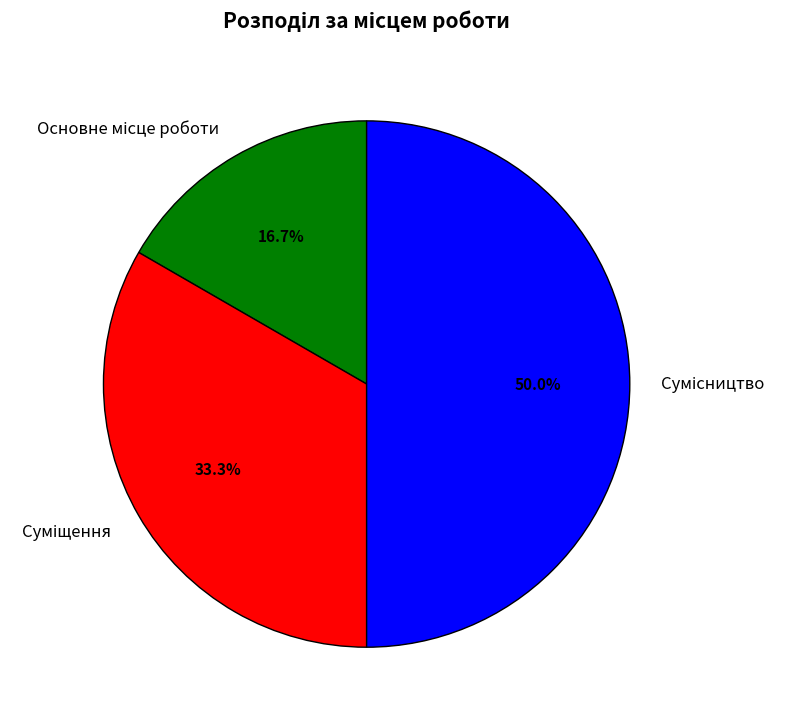

To the nearest percent, what is the difference between the Основне місце роботи and Сумісництво slice percentages?

33%